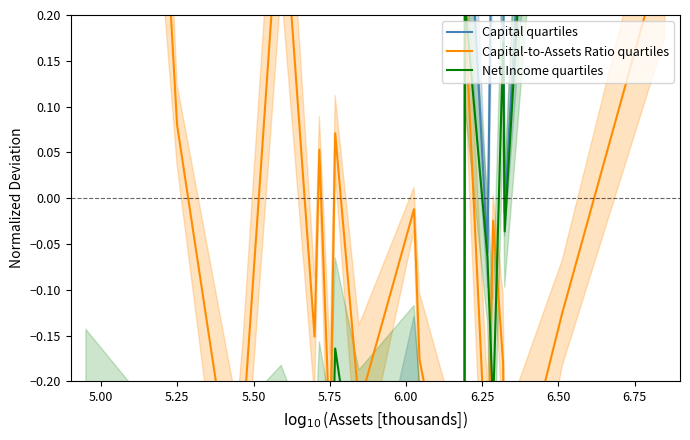

What are all the series names shown in the legend?

Capital quartiles, Capital-to-Assets Ratio quartiles, Net Income quartiles